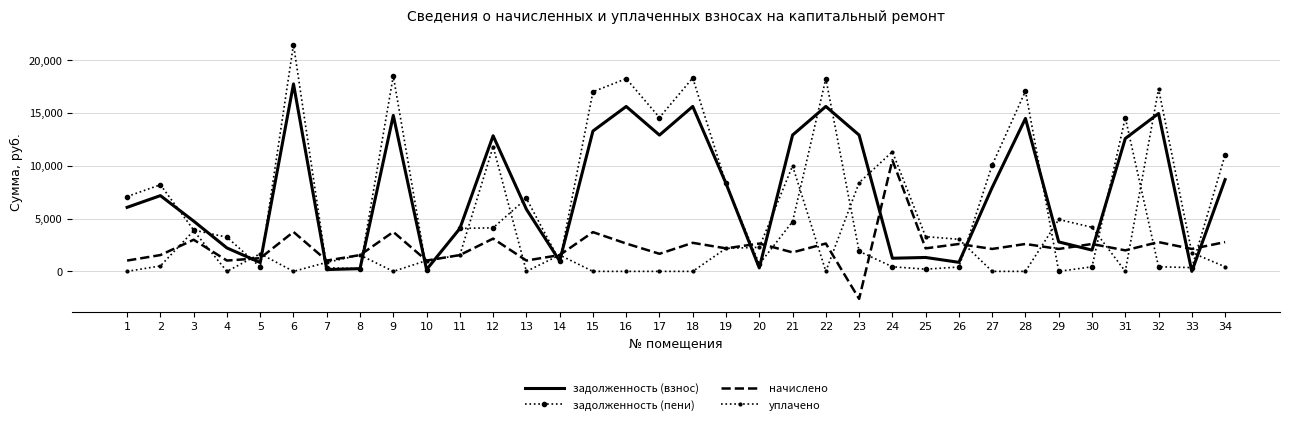

Where does the уплачено series first go above 1537?

3